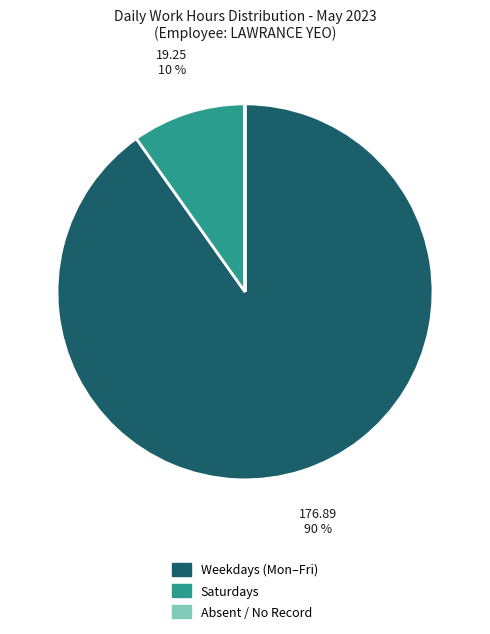

Is there a majority slice in this chart?

Yes